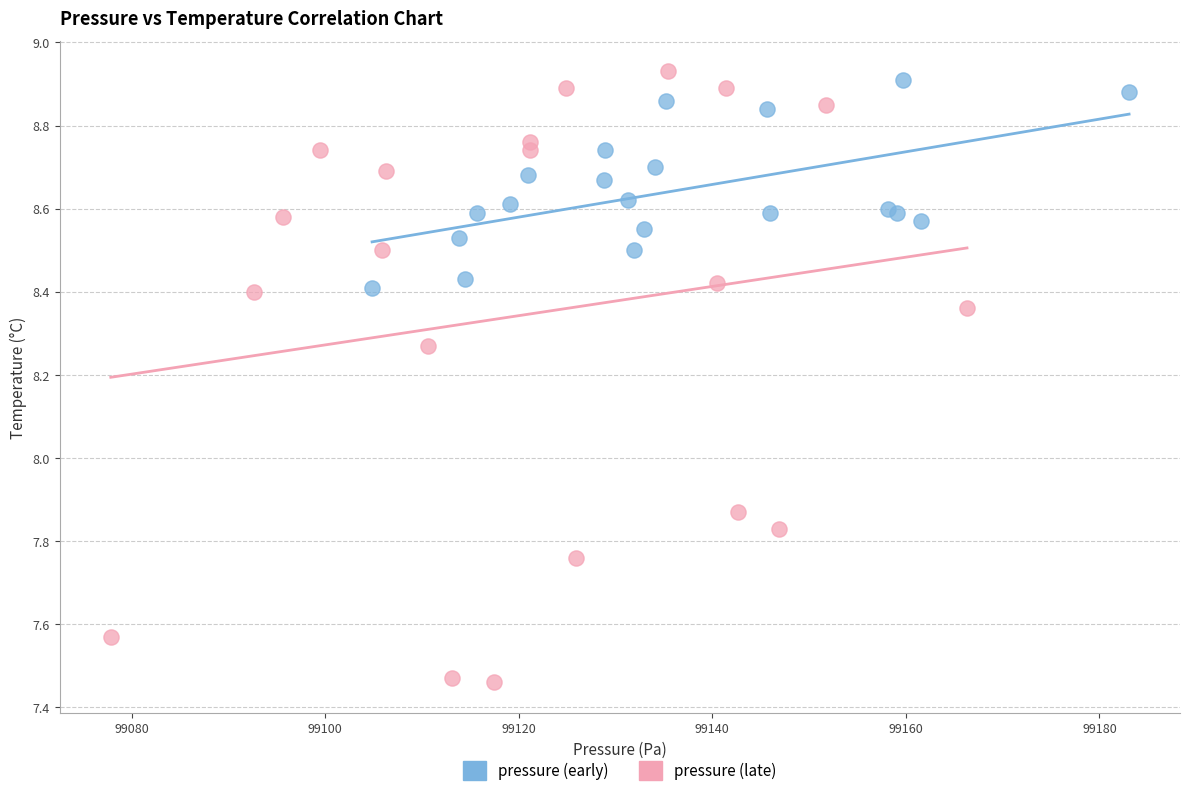

Which series has the largest Y range (max minus min)?

pressure (late)